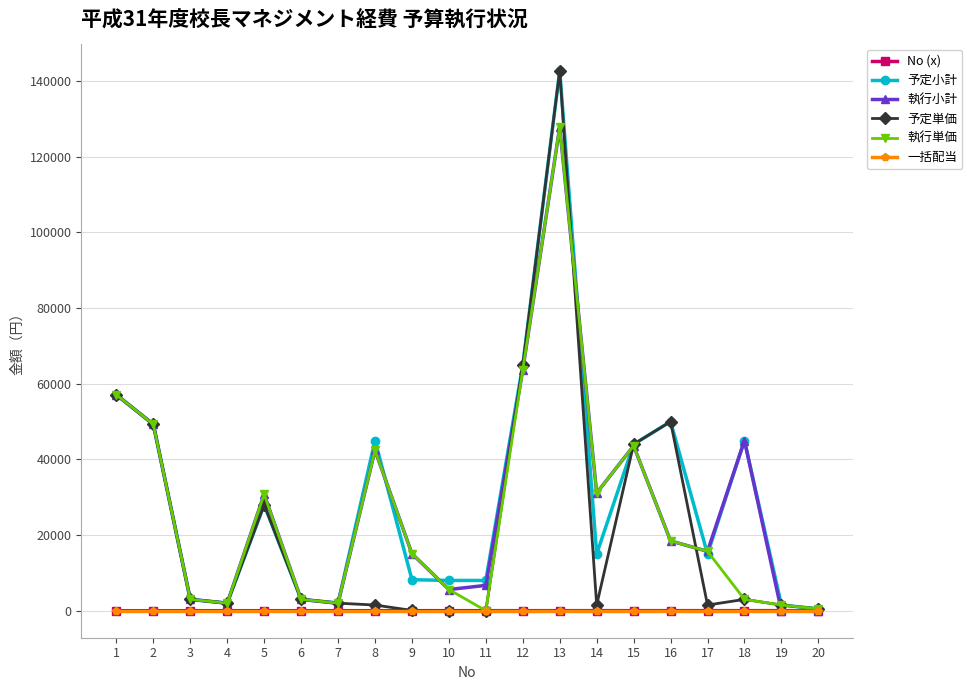

The value of 執行小計 at 17 is 9623. True or false?

False